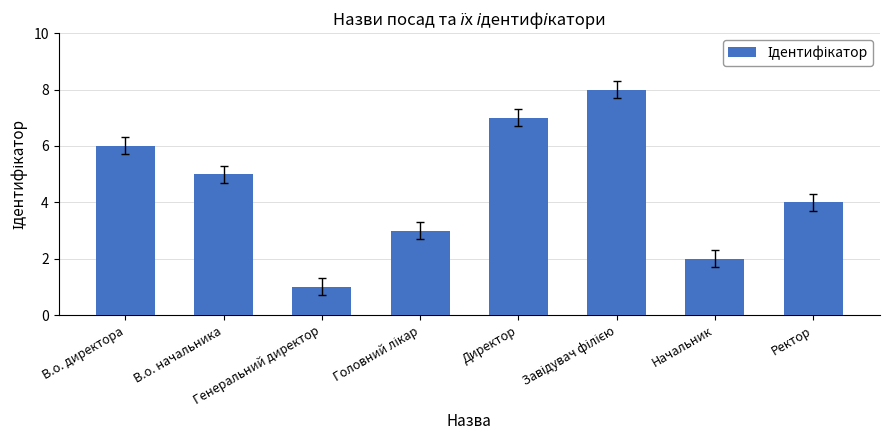

Does the chart contain stacked bars?

No